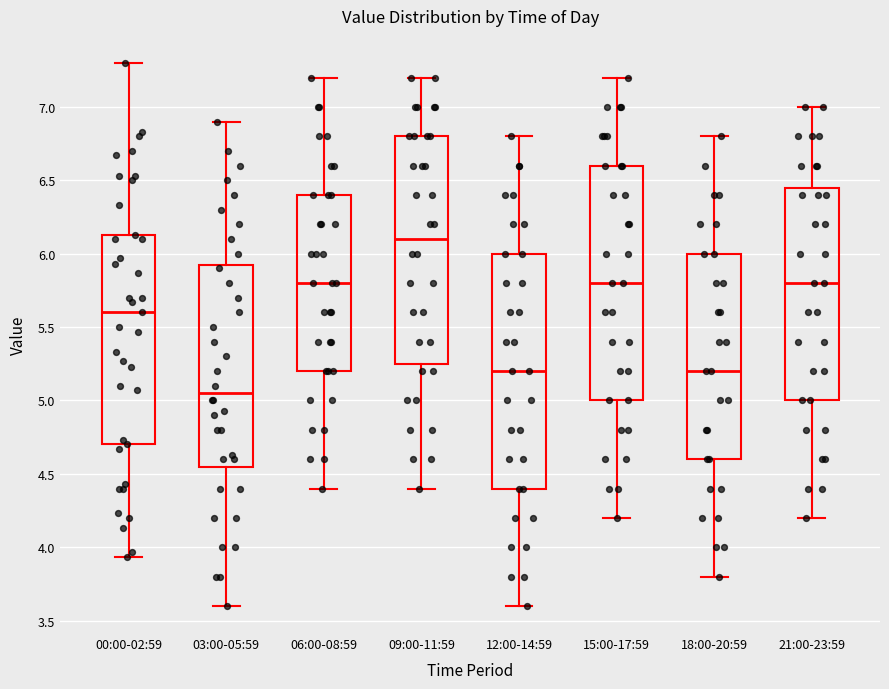

Reading left to right, transcribe this box plot: for each box, give where its median line is, the range the box spans, and where its two whiskers end, as read against the y-axis. The values are not printed on the chart, so give them approximately, as read against the axis.

00:00-02:59: median 5.60, box 4.70 to 6.15, whiskers 3.95 to 7.30
03:00-05:59: median 5.05, box 4.55 to 5.95, whiskers 3.60 to 6.90
06:00-08:59: median 5.80, box 5.20 to 6.40, whiskers 4.40 to 7.20
09:00-11:59: median 6.10, box 5.25 to 6.80, whiskers 4.40 to 7.20
12:00-14:59: median 5.20, box 4.40 to 6.00, whiskers 3.60 to 6.80
15:00-17:59: median 5.80, box 5.00 to 6.60, whiskers 4.20 to 7.20
18:00-20:59: median 5.20, box 4.60 to 6.00, whiskers 3.80 to 6.80
21:00-23:59: median 5.80, box 5.00 to 6.45, whiskers 4.20 to 7.00